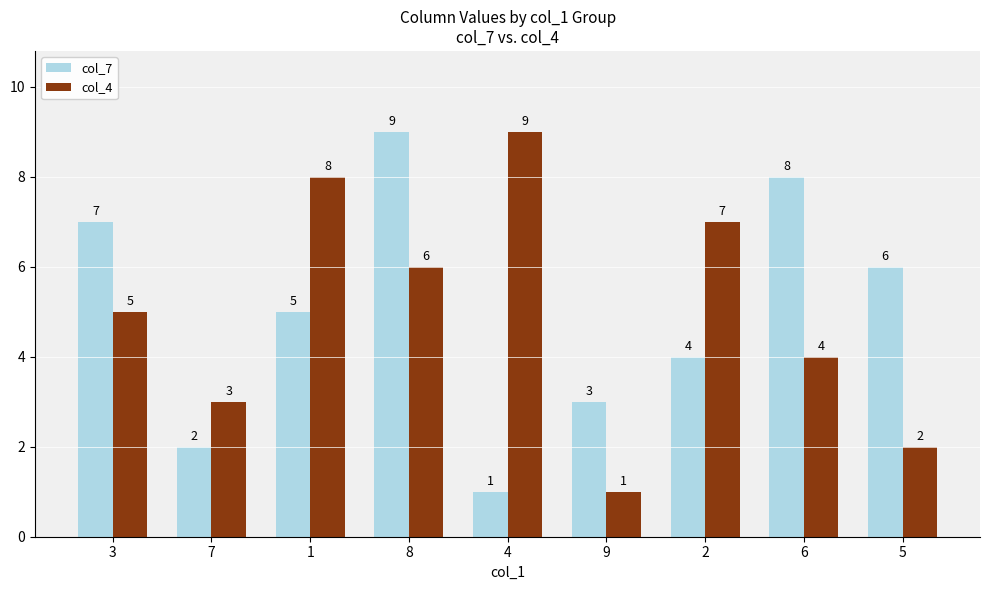

What is the label of the 9th bar from the right?

3